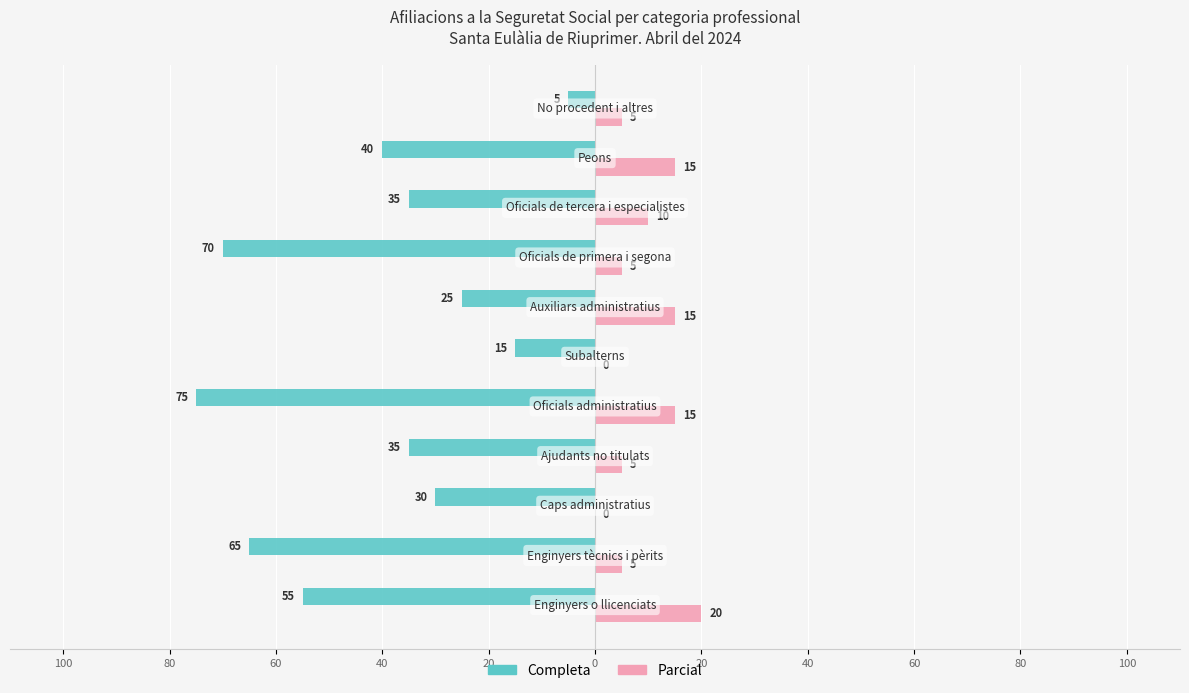

Reading left to right, what are all the values shown in this chart?

Completa: -55	-65	-30	-35	-75	-15	-25	-70	-35	-40	-5
Parcial: 20	5	0	5	15	0	15	5	10	15	5